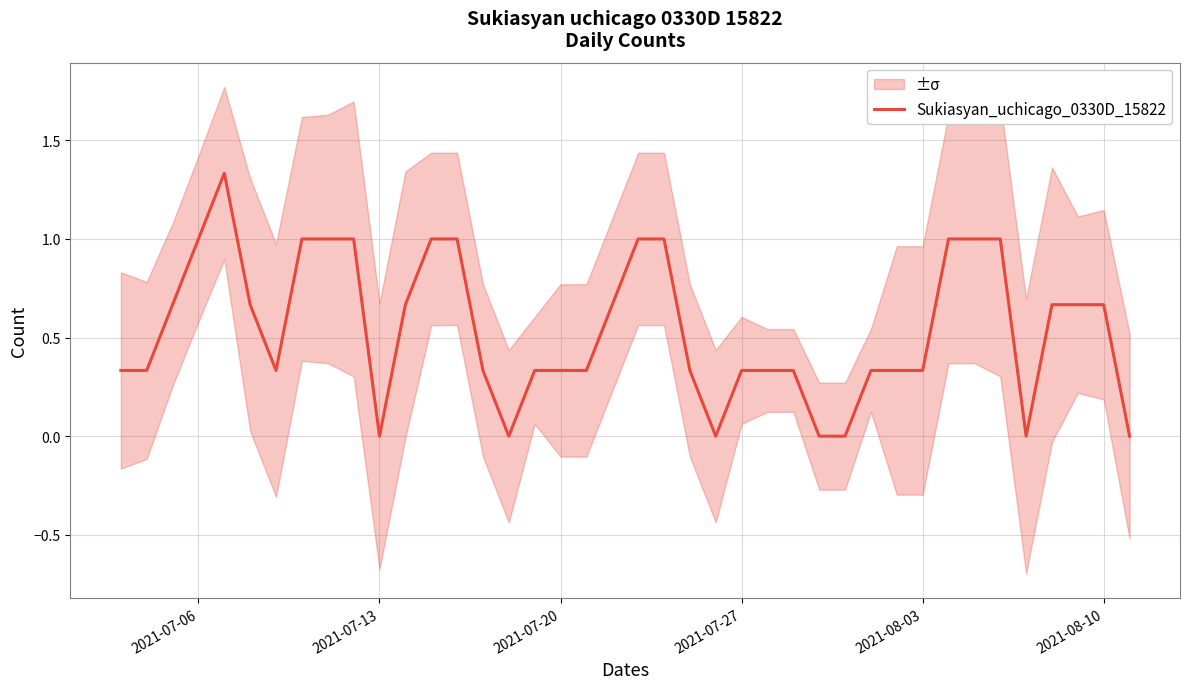

The Sukiasyan_uchicago_0330D_15822 series shows 0.2 at 2021-08-10. True or false?

False